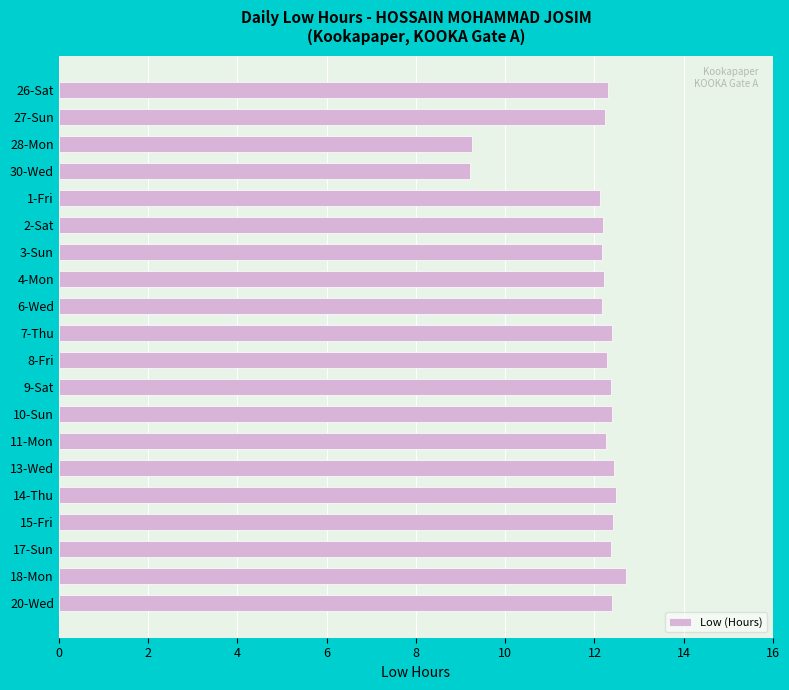

Which label corresponds to the largest value in the chart?

18-Mon